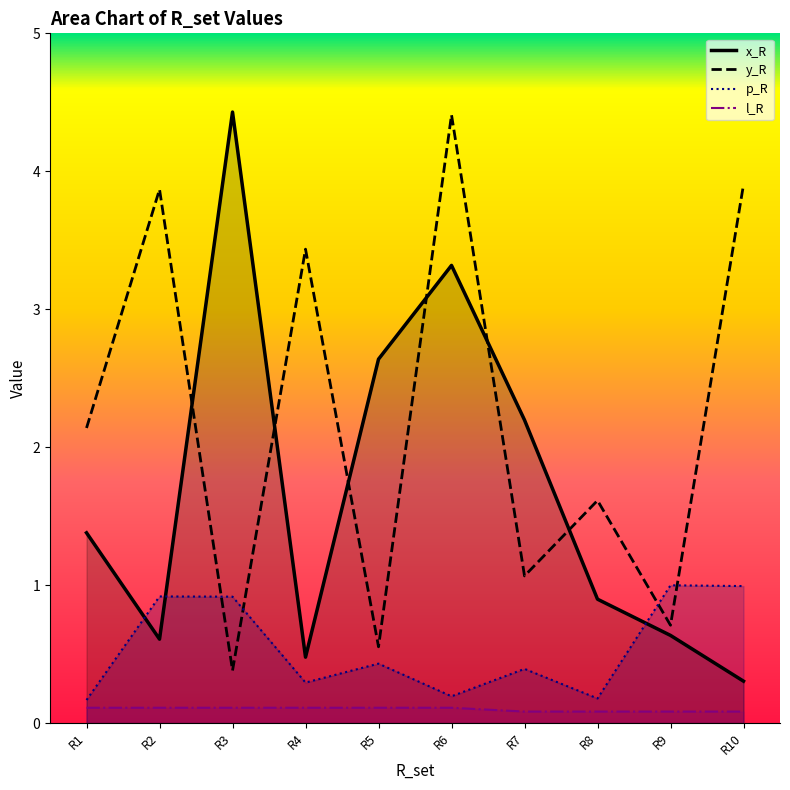

Reading left to right, extract all data points from this chart.

x_R: R1=1.4	R2=0.6	R3=4.4	R4=0.5	R5=2.6	R6=3.3	R7=2.2	R8=0.9	R9=0.6	R10=0.3
y_R: R1=2.1	R2=3.9	R3=0.4	R4=3.4	R5=0.6	R6=4.4	R7=1.1	R8=1.6	R9=0.7	R10=3.9
p_R: R1=0.2	R2=0.9	R3=0.9	R4=0.3	R5=0.4	R6=0.2	R7=0.4	R8=0.2	R9=1.0	R10=1.0
l_R: R1=0.1	R2=0.1	R3=0.1	R4=0.1	R5=0.1	R6=0.1	R7=0.1	R8=0.1	R9=0.1	R10=0.1